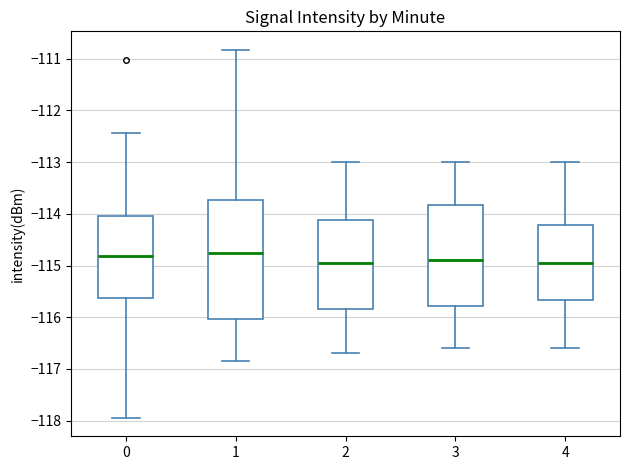

Reading left to right, transcribe this box plot: for each box, give where its median line is, the range the box spans, and where its two whiskers end, as read against the y-axis. The values are not printed on the chart, so give them approximately, as read against the axis.

0: median -114.8, box -115.6 to -114.0, whiskers -117.9 to -112.4
1: median -114.7, box -116.0 to -113.7, whiskers -116.8 to -110.8
2: median -114.9, box -115.8 to -114.1, whiskers -116.7 to -113.0
3: median -114.9, box -115.8 to -113.8, whiskers -116.6 to -113.0
4: median -114.9, box -115.7 to -114.2, whiskers -116.6 to -113.0